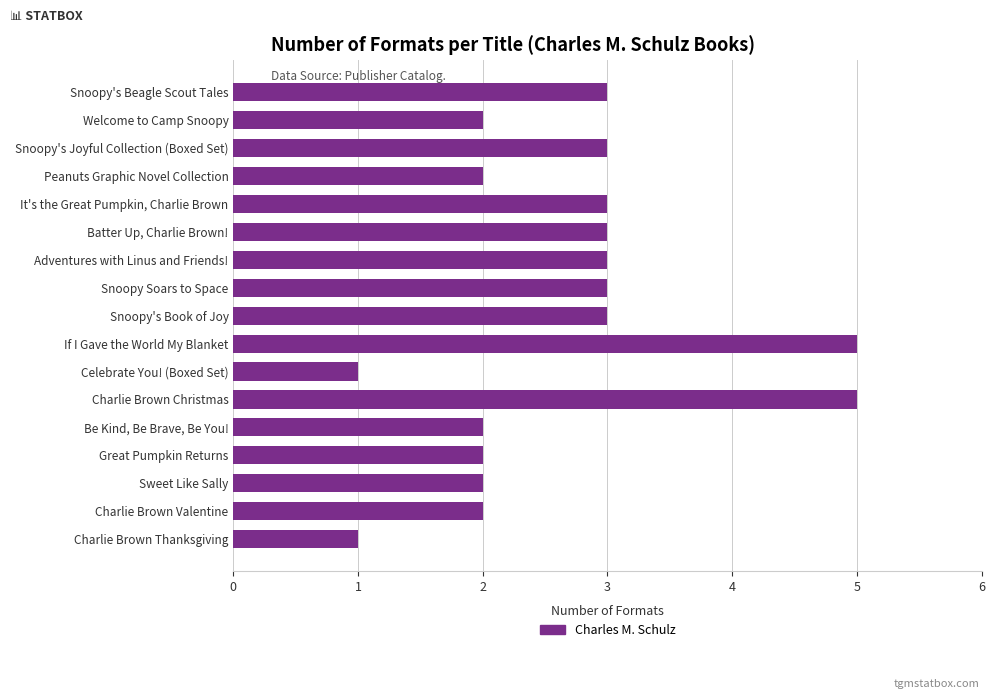

What is the change in value from Welcome to Camp Snoopy to It's the Great Pumpkin, Charlie Brown?

+1